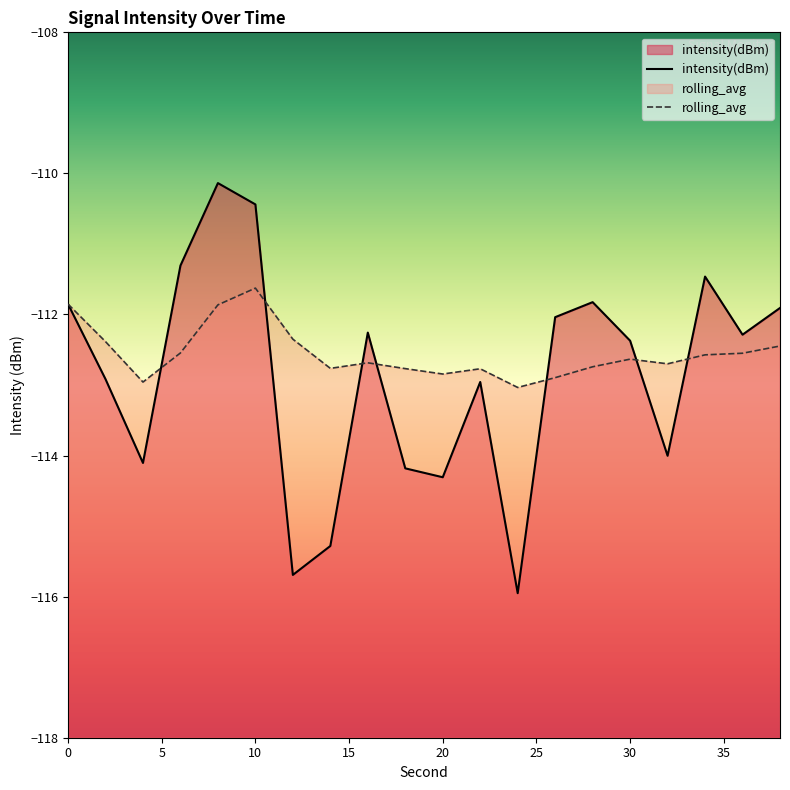

Which series has the largest range (max minus min)?

intensity(dBm)